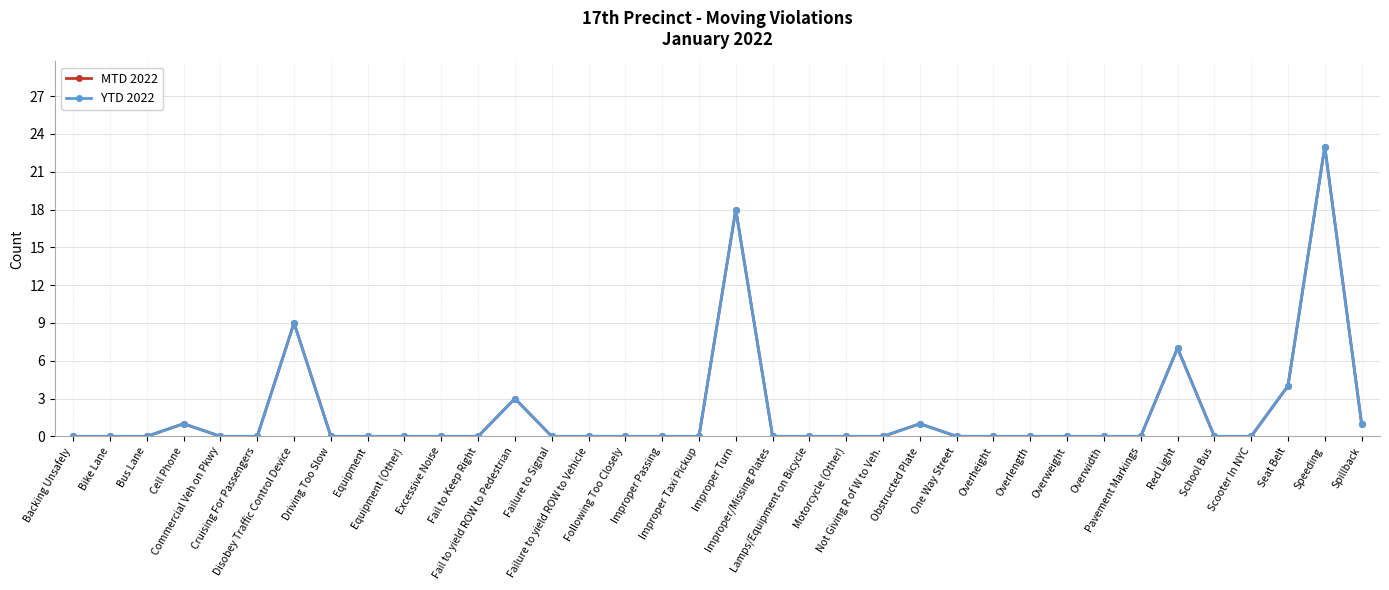

True or false: MTD 2022 has a value of 8 at Speeding.

False